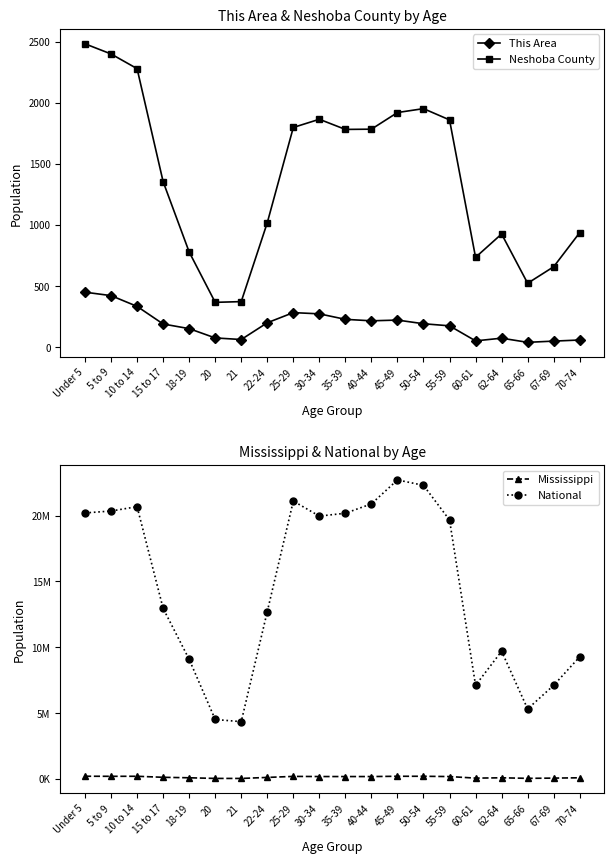

At which label is This Area closest to 246?

35-39